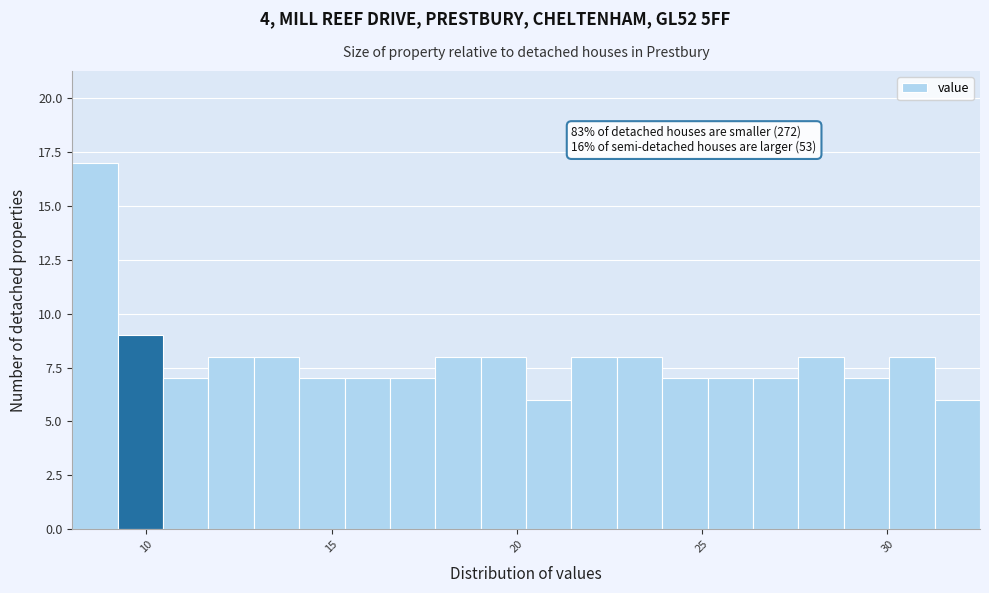

Around what value on the x-axis is the tallest bar? Give the approximate position of its centre, as read against the axis.

8.5